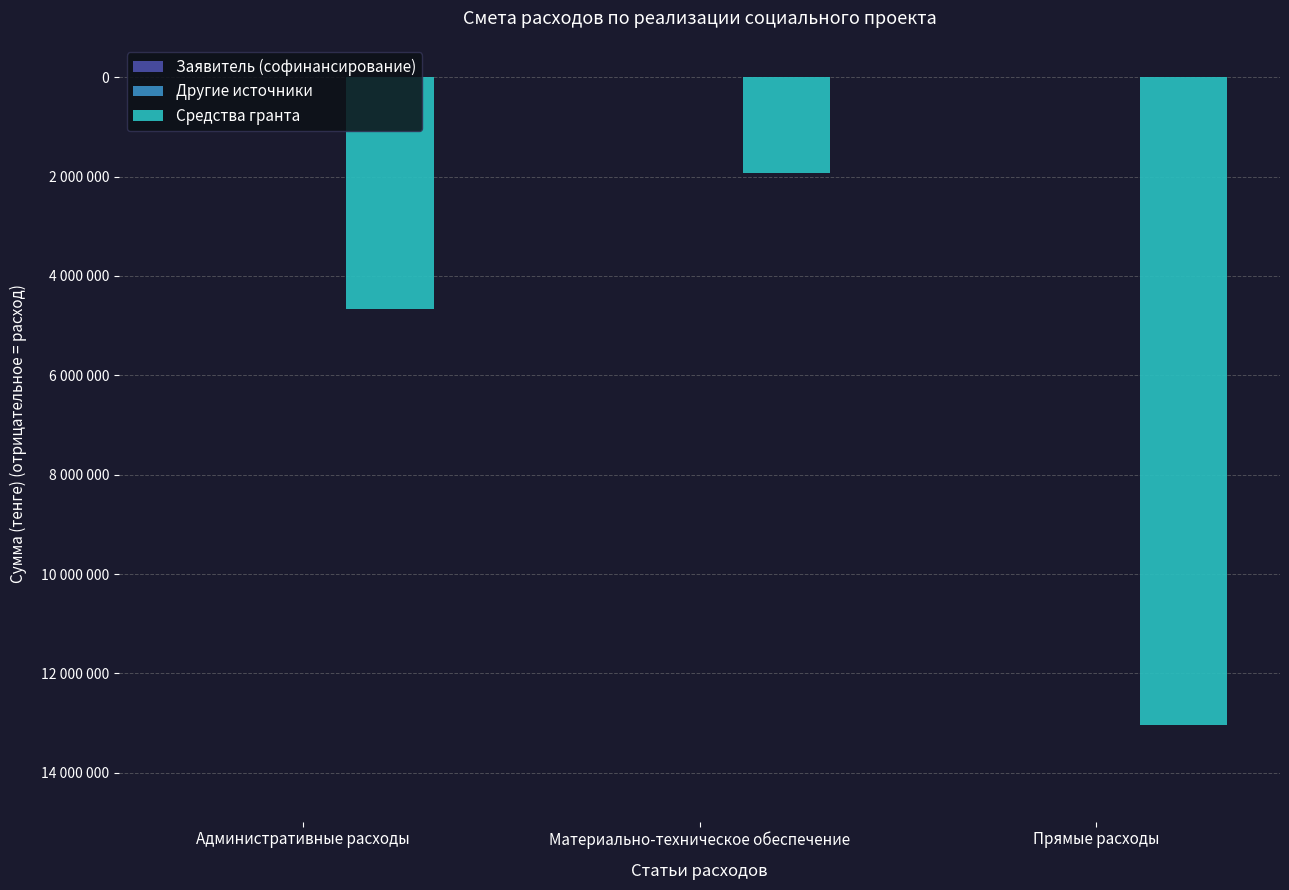

Does the chart contain stacked bars?

No